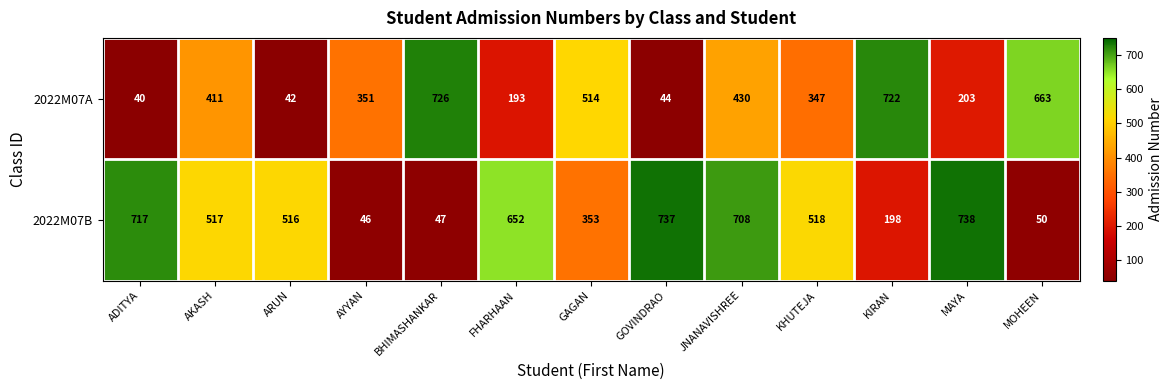

Count the number of categories in the chart.

13